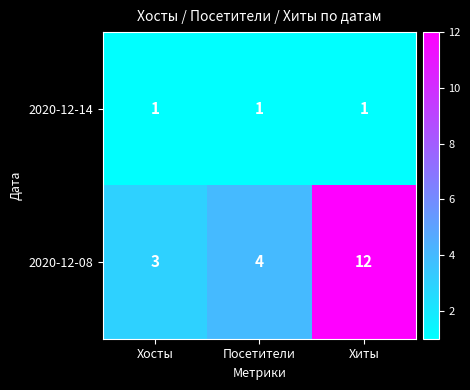

Which category has the highest value across all series?

Хиты